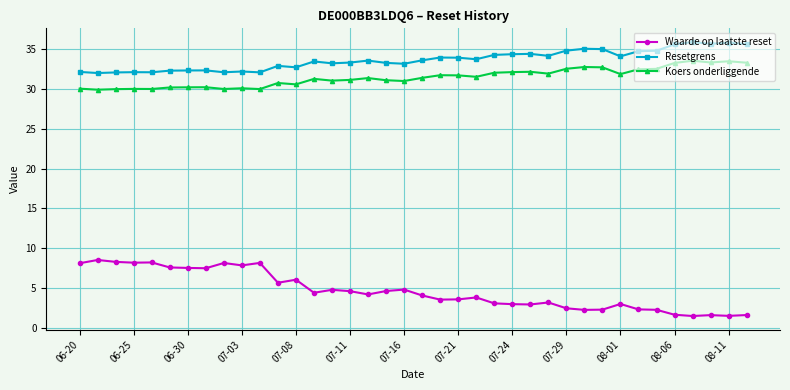

True or false: Koers onderliggende has more than 2 points higher than both neighbors.

True